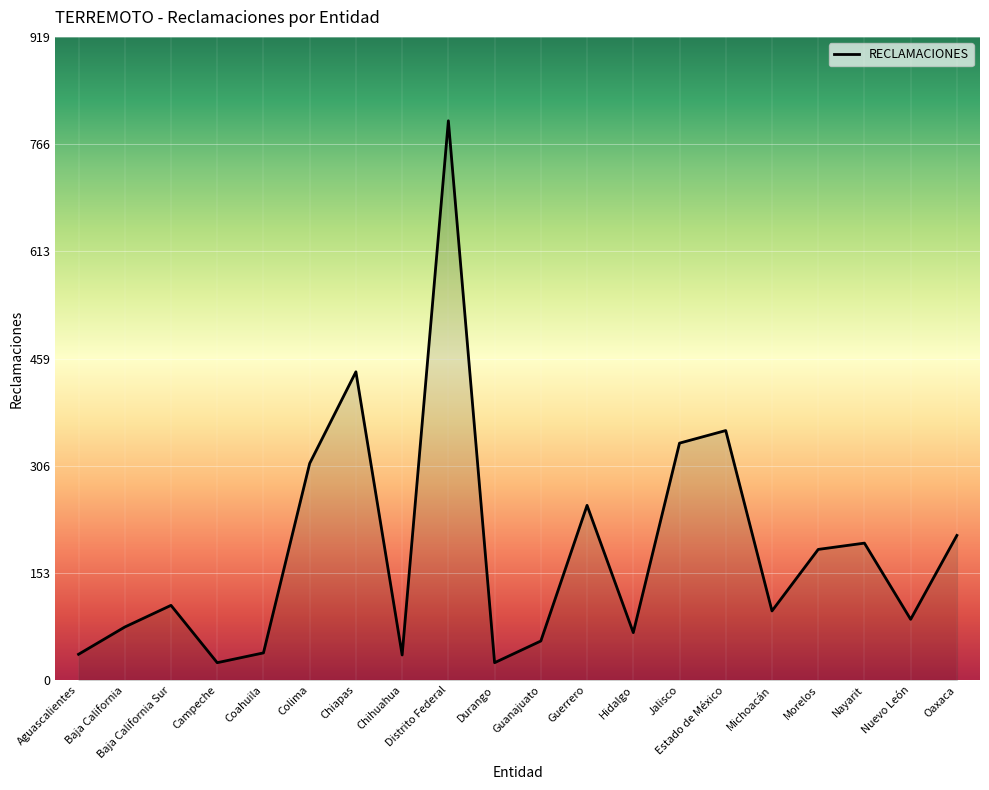

What is the change in value from Coahuila to Oaxaca?

+168